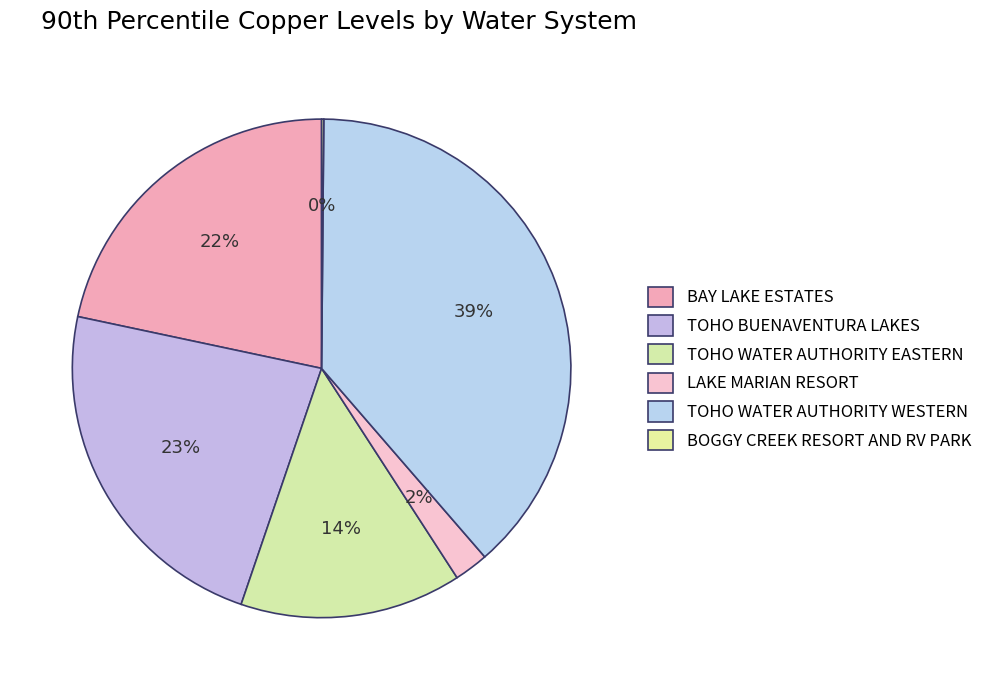

Is there any slice that represents more than half of the pie?

No